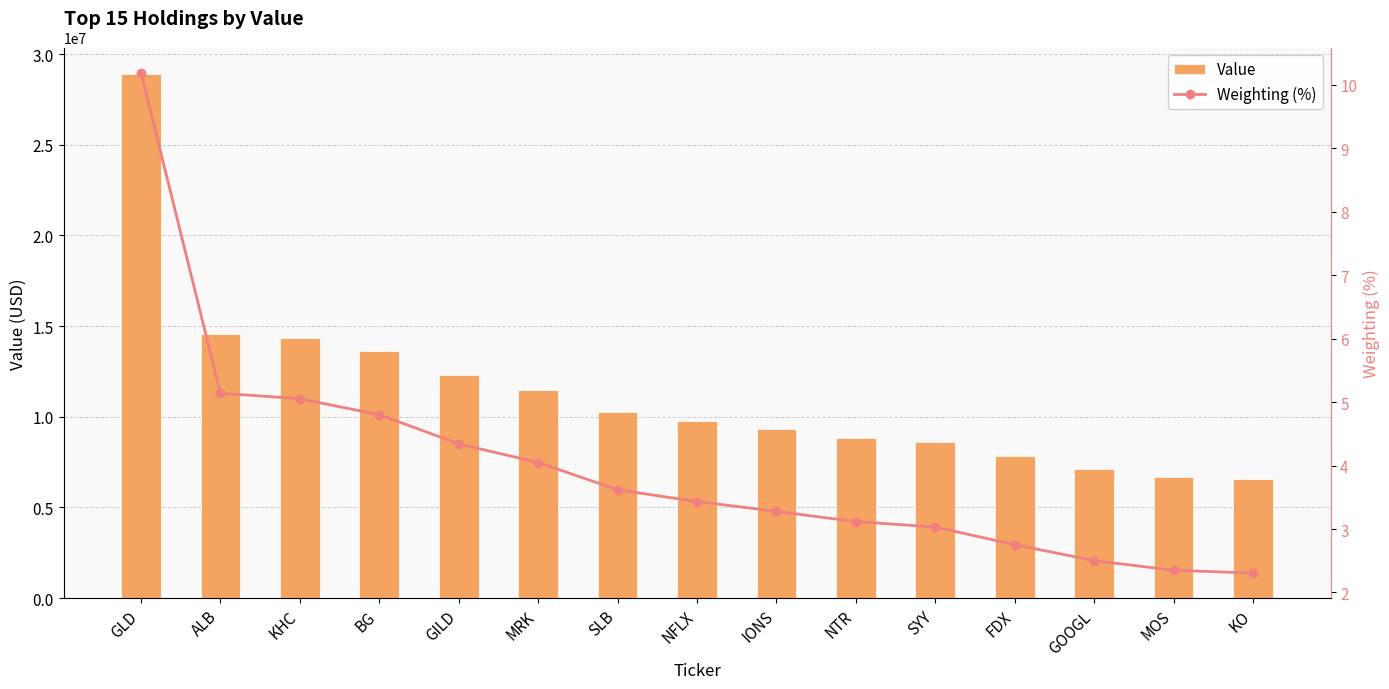

Is it true that Weighting (%) equals 4.8 at BG?

True